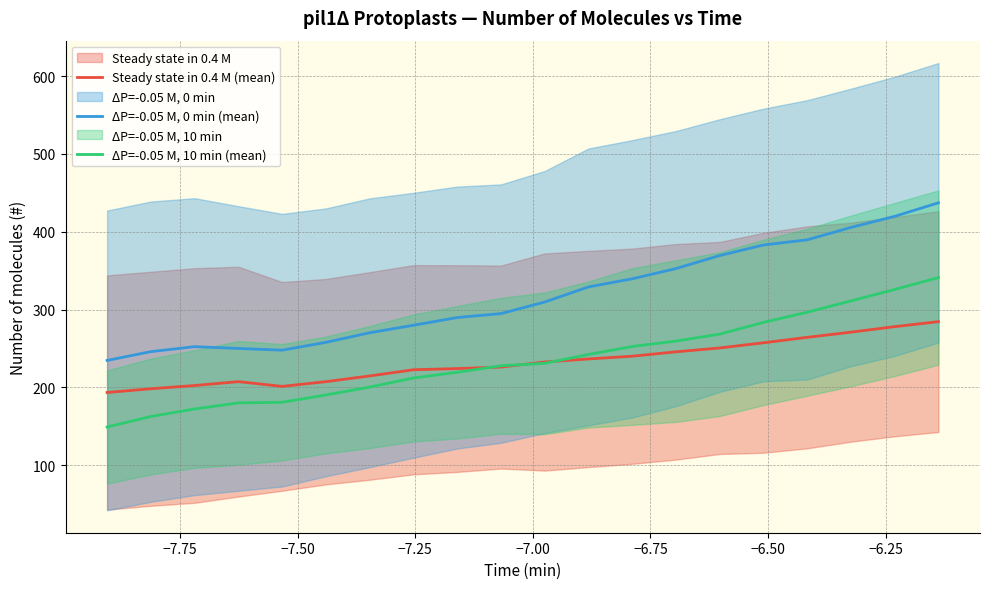

True or false: ΔP=-0.05 M, 0 min (mean) and ΔP=-0.05 M, 10 min (mean) cross at least once.

False